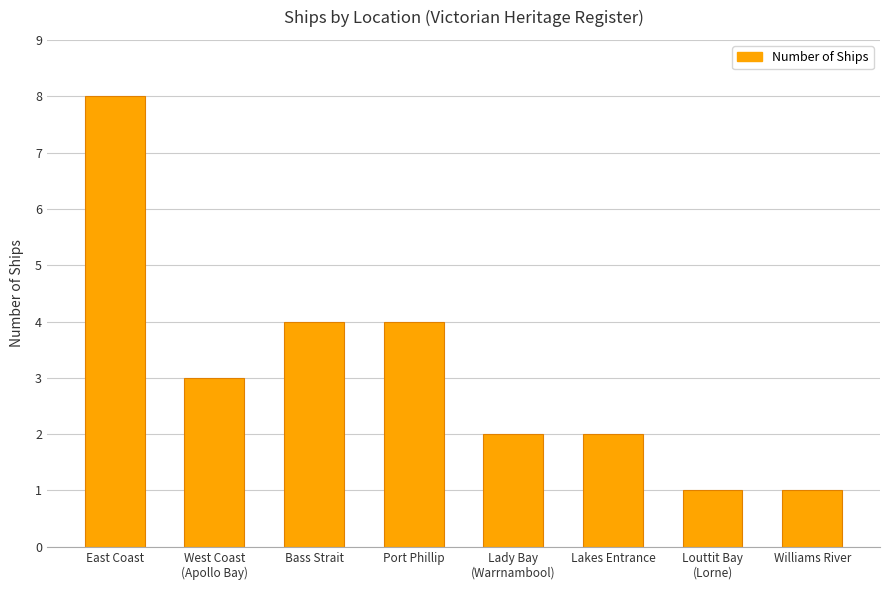

Are the bars grouped side by side (vs. stacked)?

No